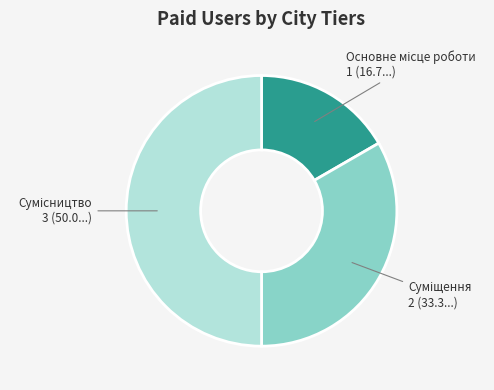

Do Основне місце роботи and Суміщення together represent more than half of the pie?

No